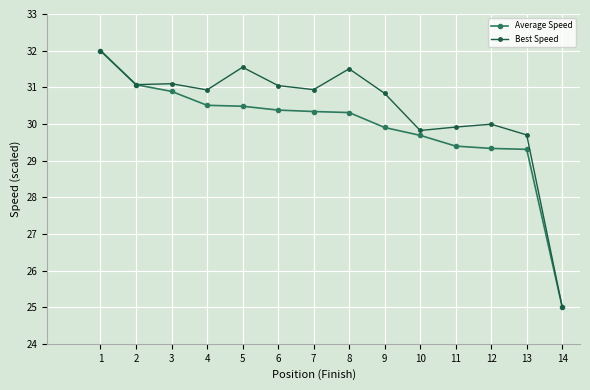

What are all the series names shown in the legend?

Average Speed, Best Speed